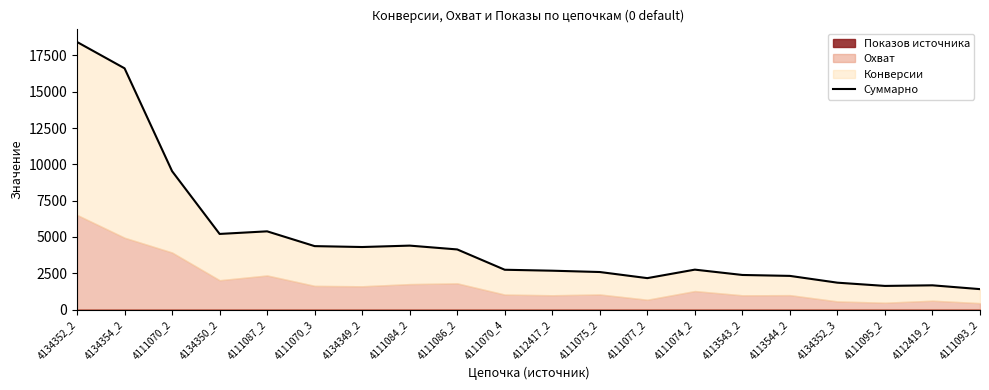

How many interior local peaks (higher than both neighbors) does the data have?

4